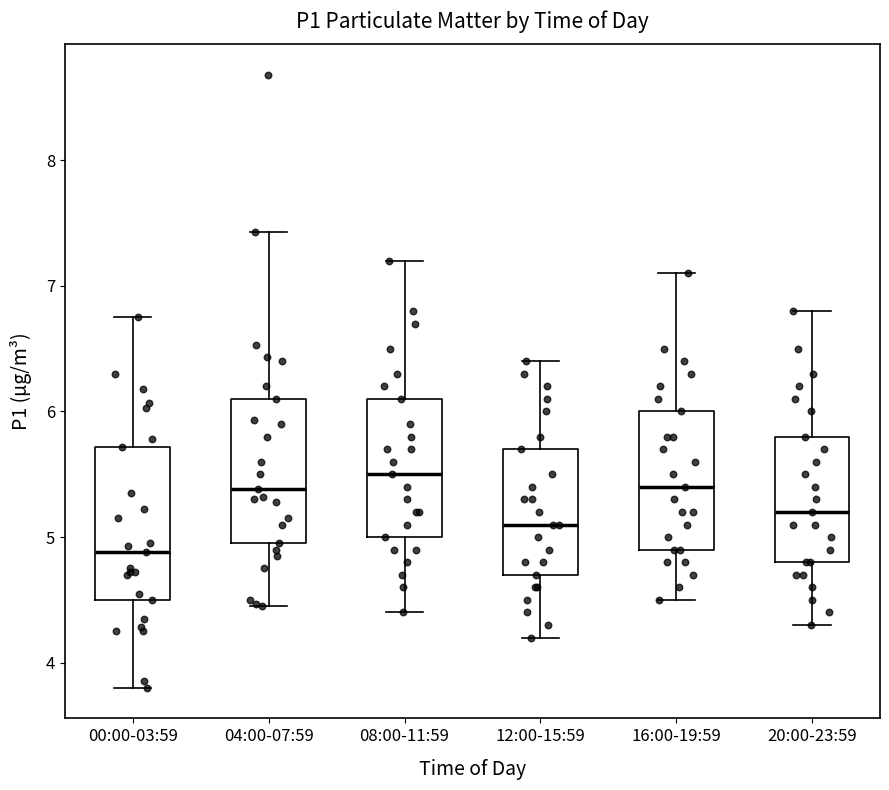

Where does the lower whisker of the box for 04:00-07:59 end on the y-axis? The values are not printed on the chart, so give them approximately, as read against the axis.

4.5